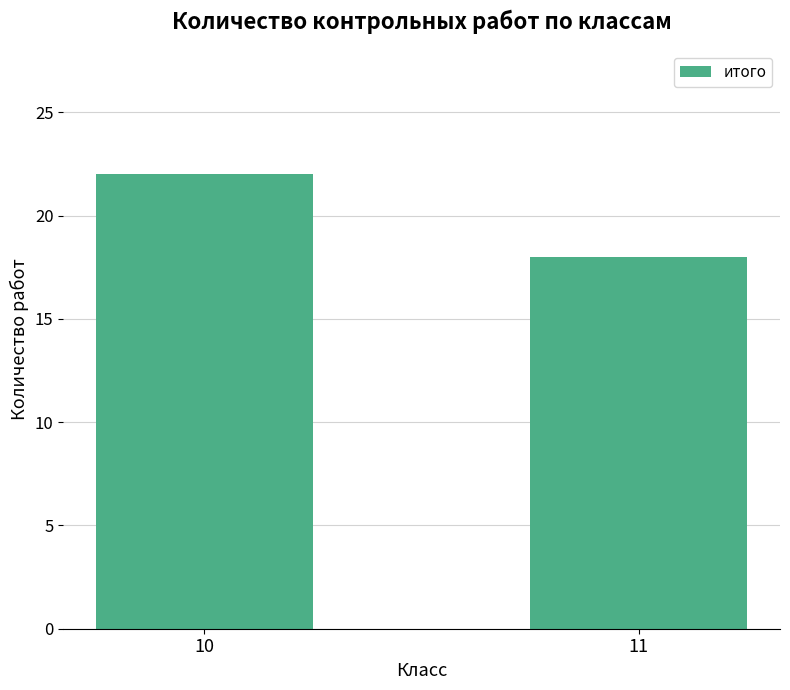

Reading left to right, list all the values displayed in this chart.

10=22	11=18